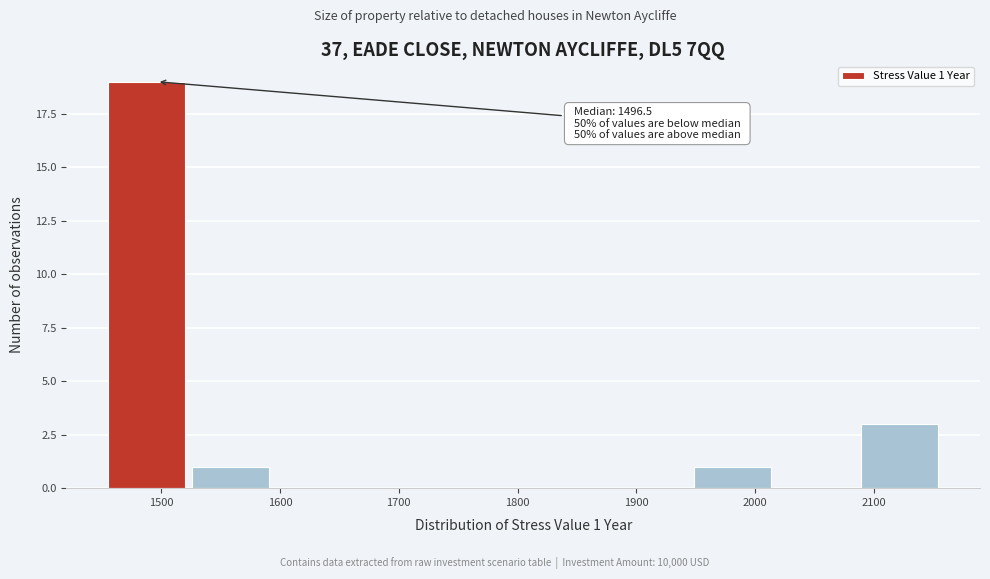

Over which range of the x-axis is the bar tallest?

1460 to 1530